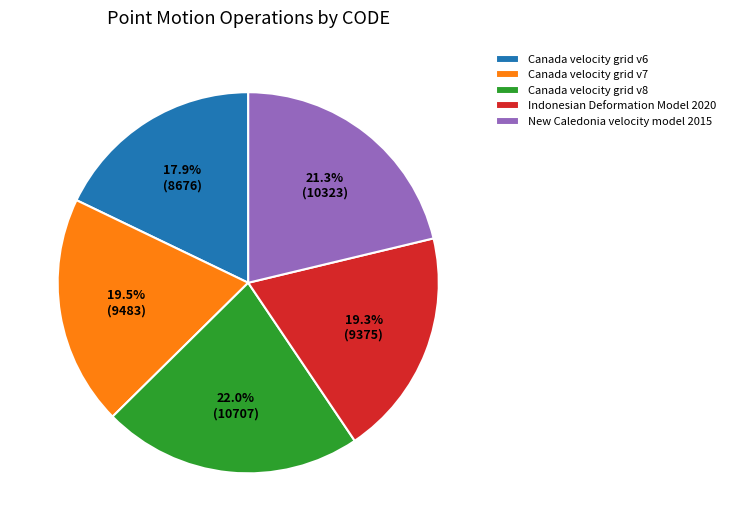

The Canada velocity grid v6 slice represents 18% of the pie. True or false?

True